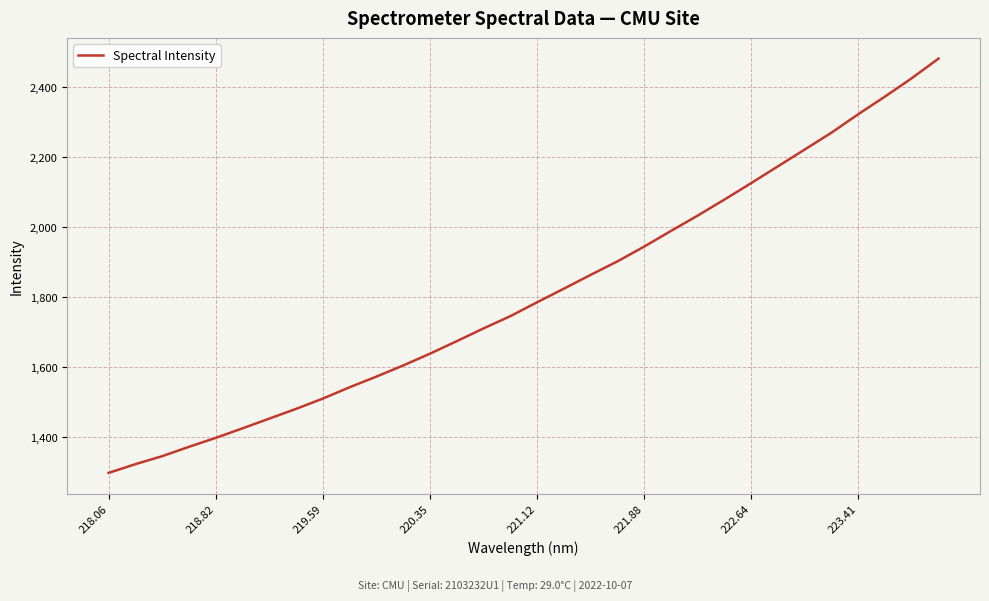

What is the maximum value shown in the chart?

2482.3